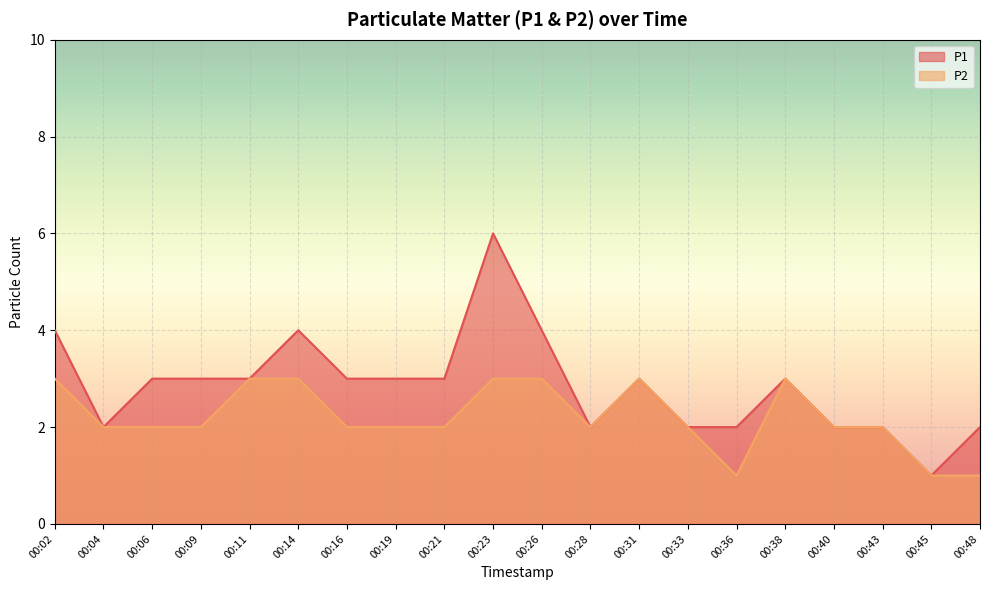

What is the value of the P1 point at the 15th from the left?

2